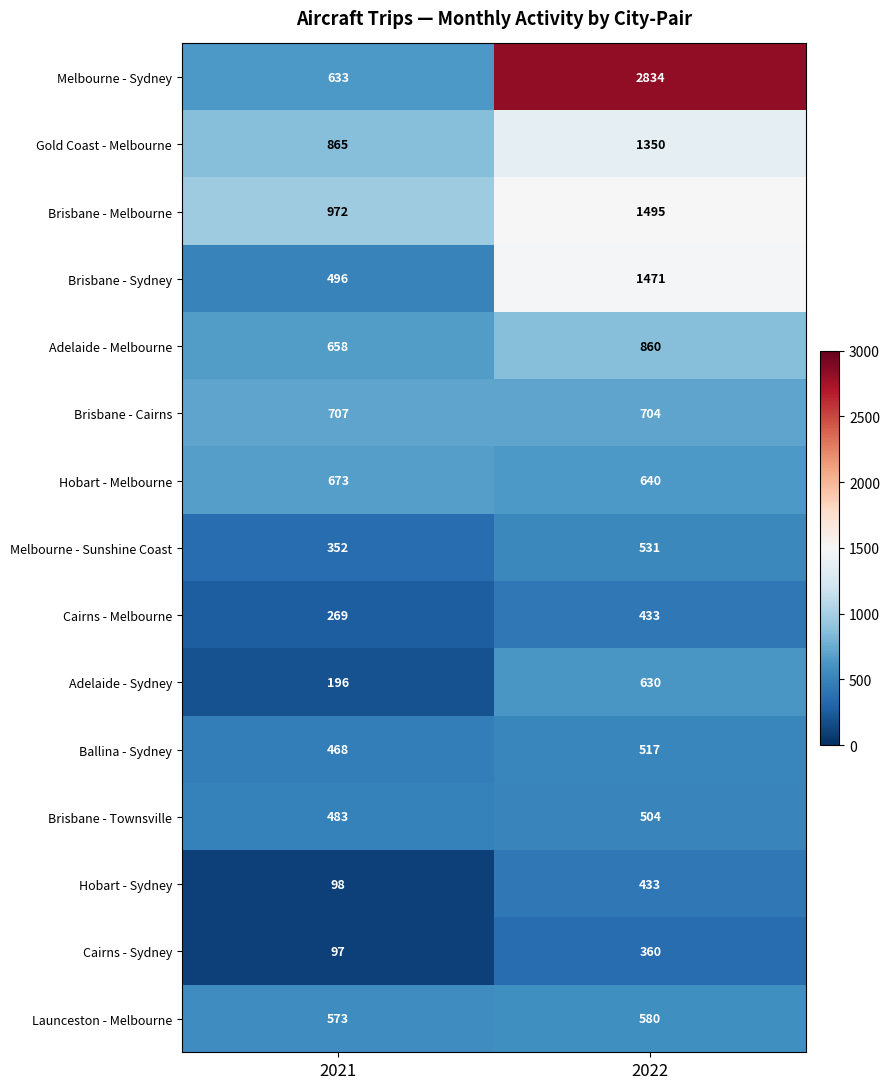

What is the greatest value displayed?

2834